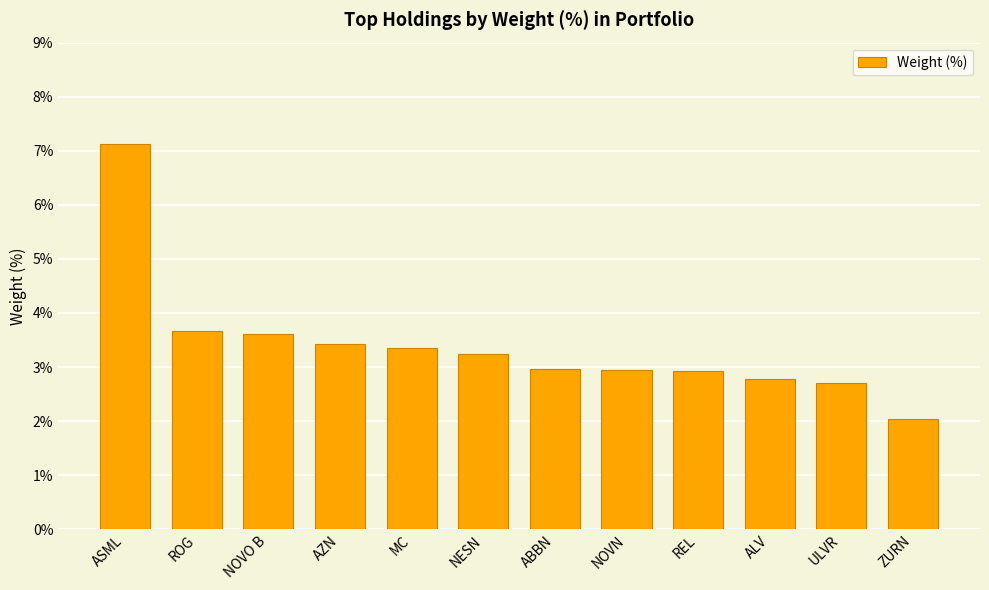

Approximately how many times larger is the value at MC compared to NOVO B?

0.9